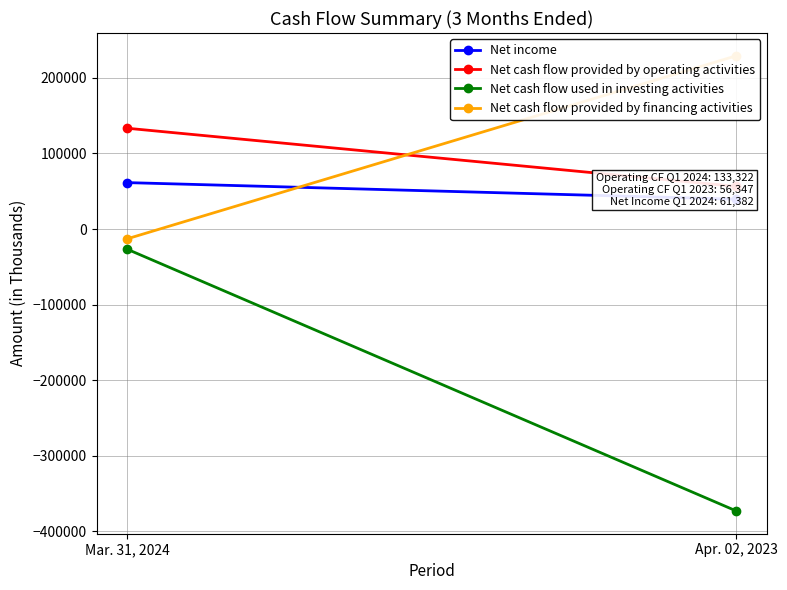

List the labels in order of Net cash flow provided by financing activities value, largest first.

Apr. 02, 2023, Mar. 31, 2024